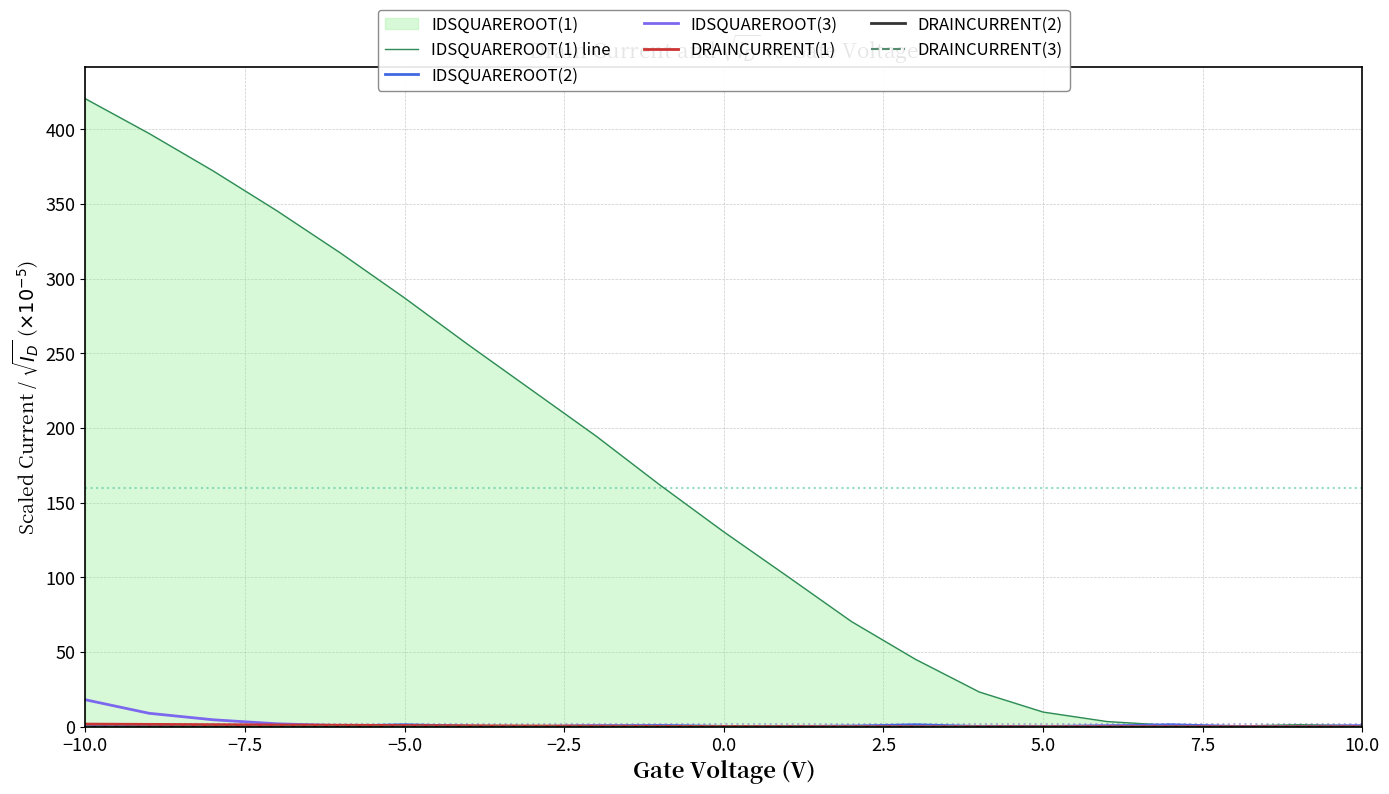

How many interior local peaks does the DRAINCURRENT(2) series have?

5